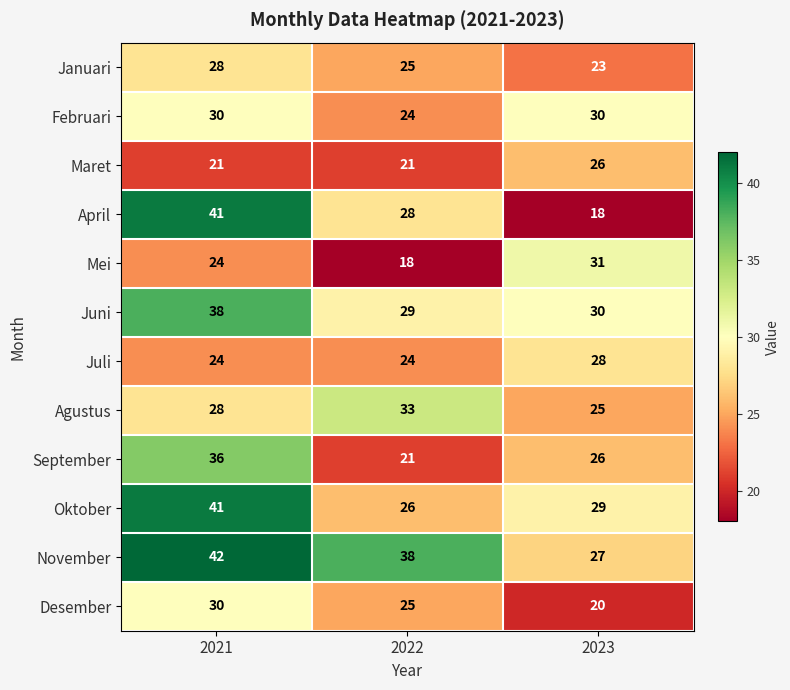

List the labels in order of November value, largest first.

2021, 2022, 2023